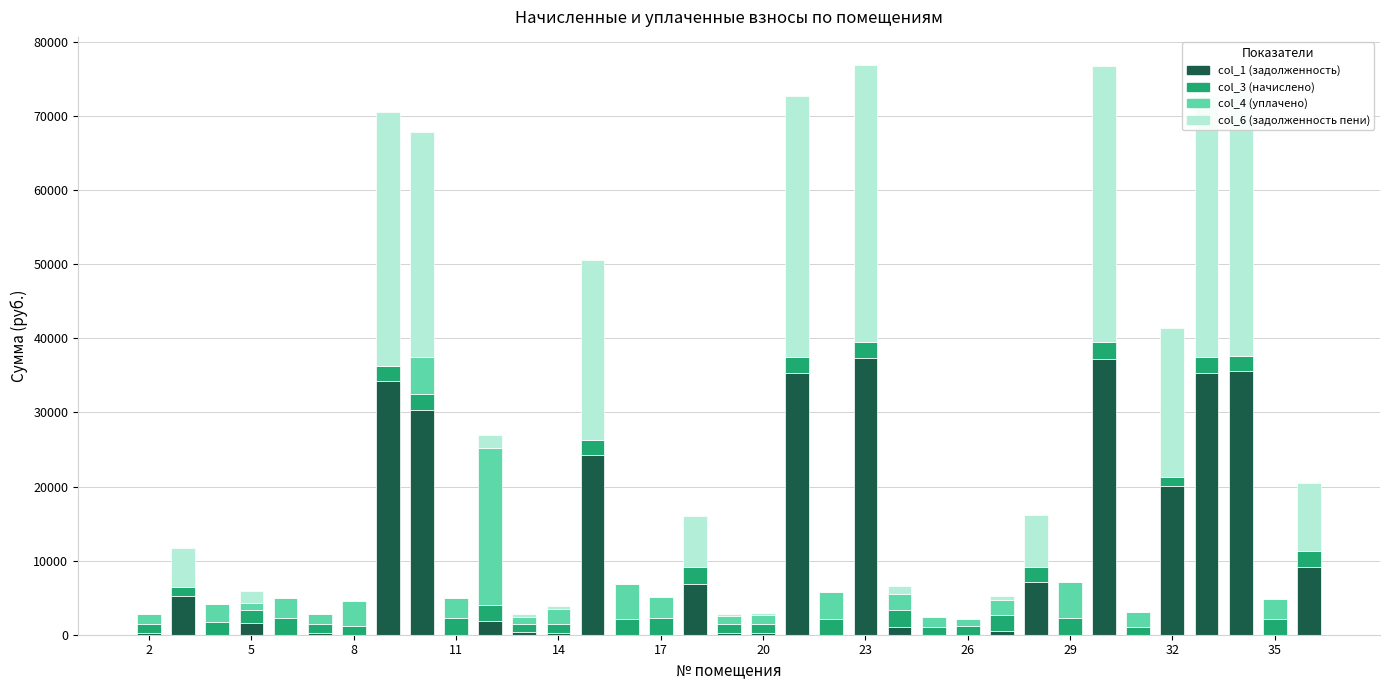

What is the highest value of the col_1 (задолженность) series?

37315.8